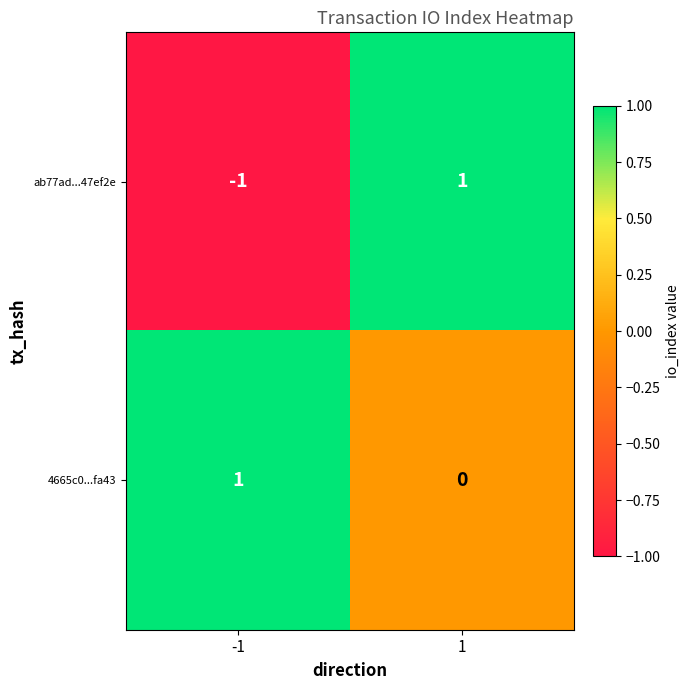

Which series changed the most between -1 and 1?

ab77ad...47ef2e